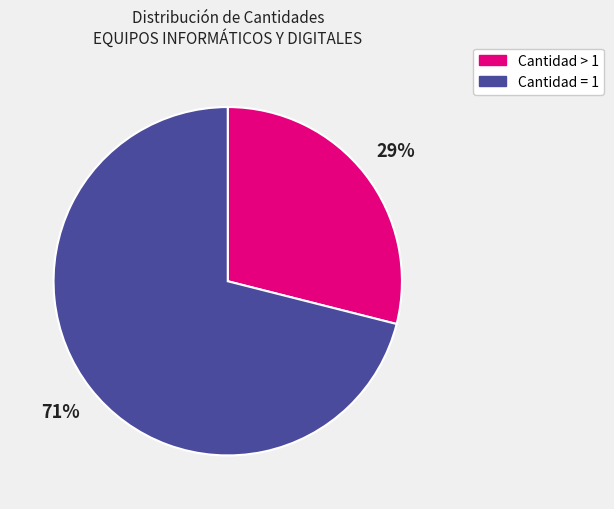

Is Cantidad > 1 the majority of the pie?

No